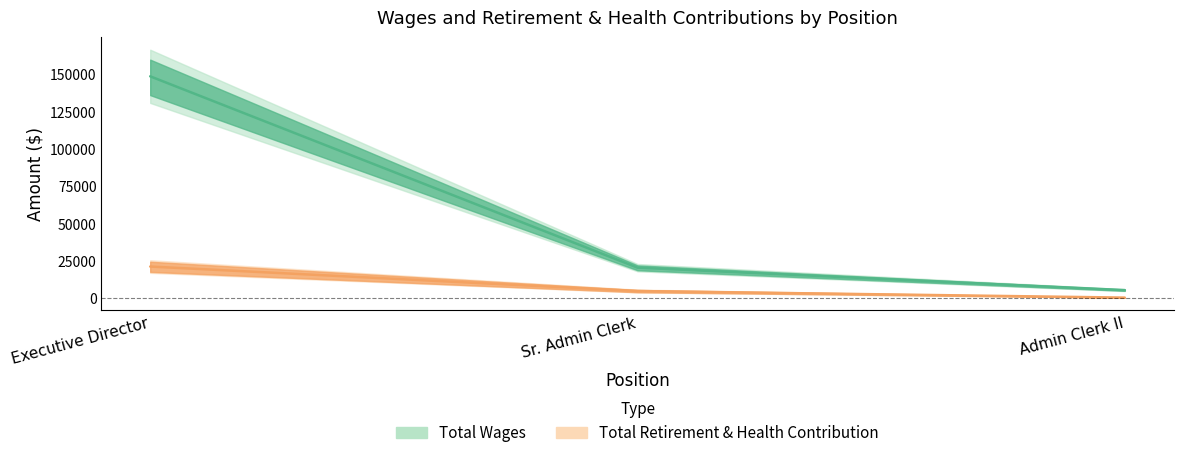

Is the value of Total Wages at Sr. Admin Clerk greater than the value of Total Retirement & Health Contribution at Sr. Admin Clerk?

Yes